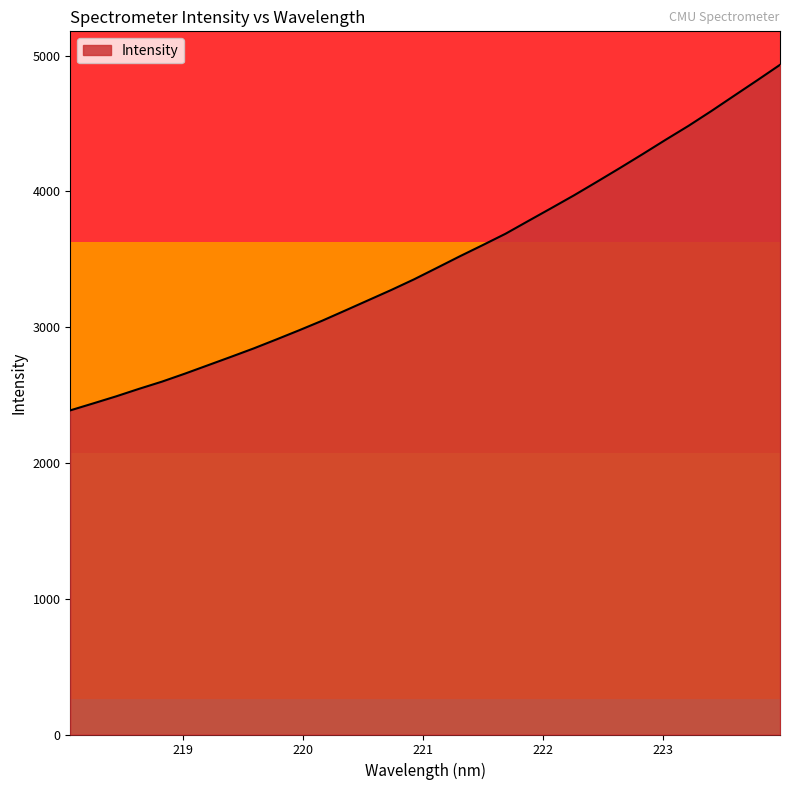

What is the difference between the maximum and second lowest values?

2493.6